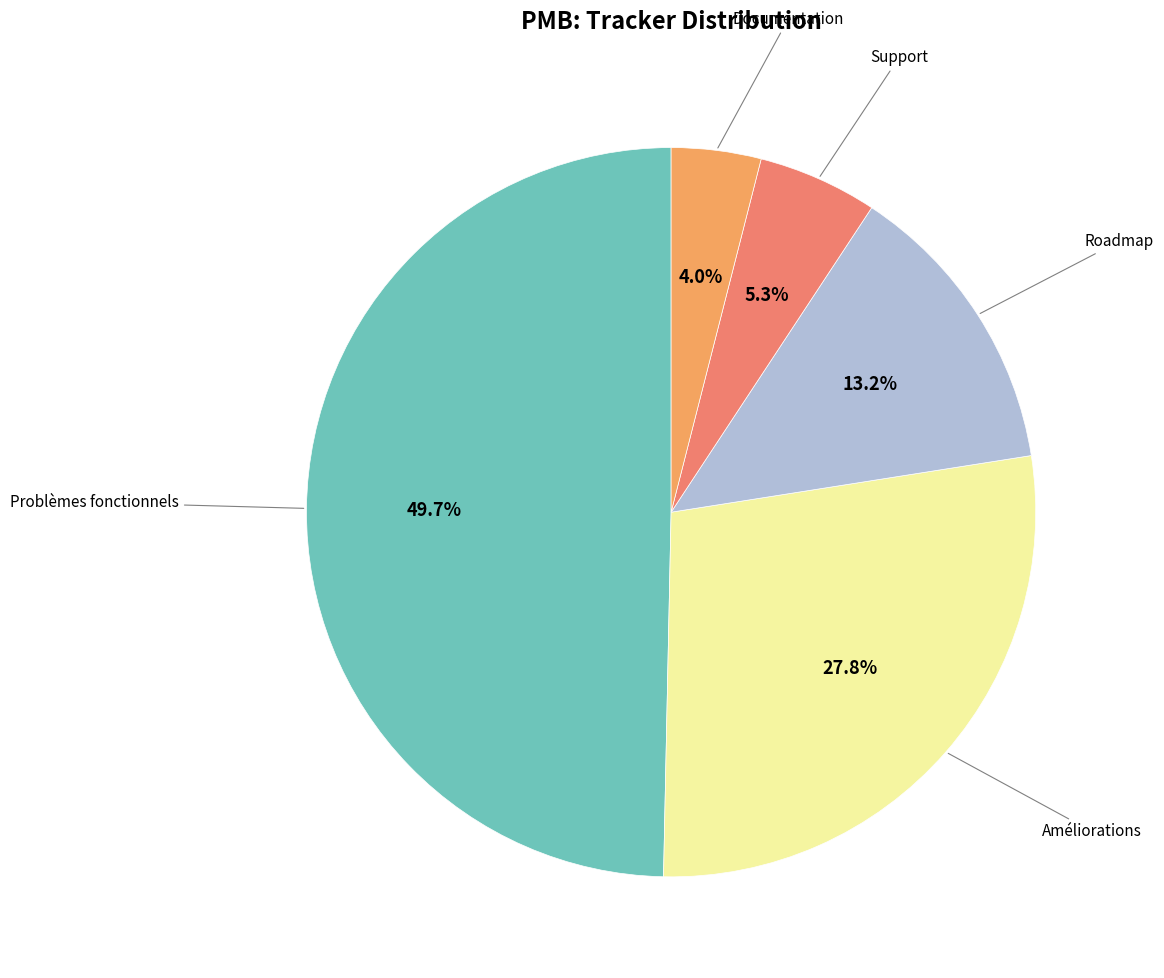

Does Améliorations account for over 50% of the chart?

No